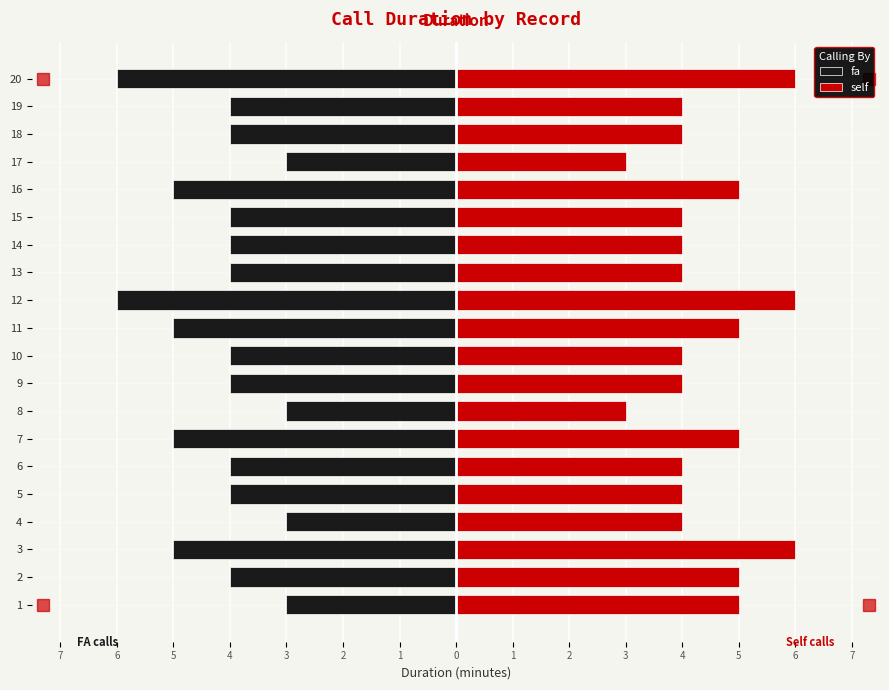

How many values in the self series exceed 4?

8